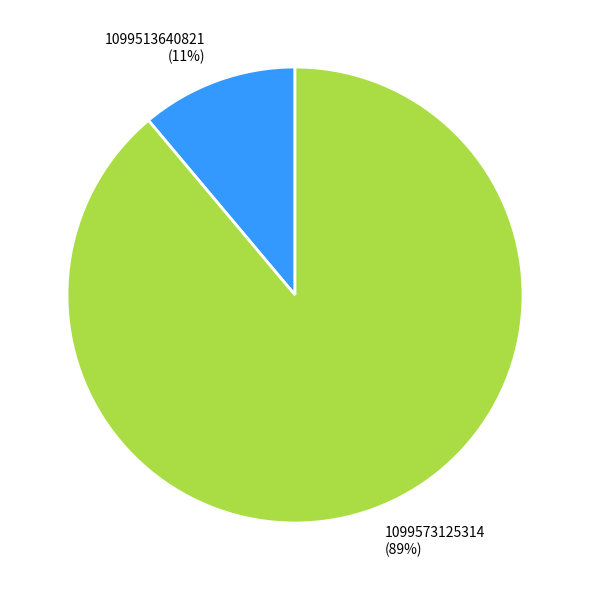

To the nearest percent, what portion does 1099513640821 represent?

11%